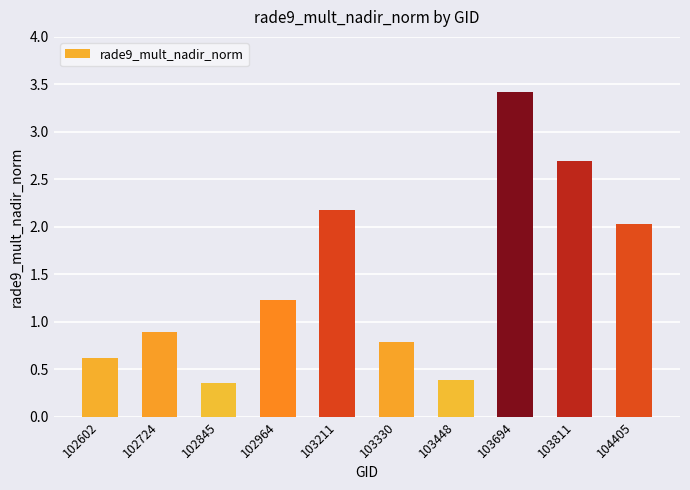

At which category does the chart reach its peak across all series?

103694